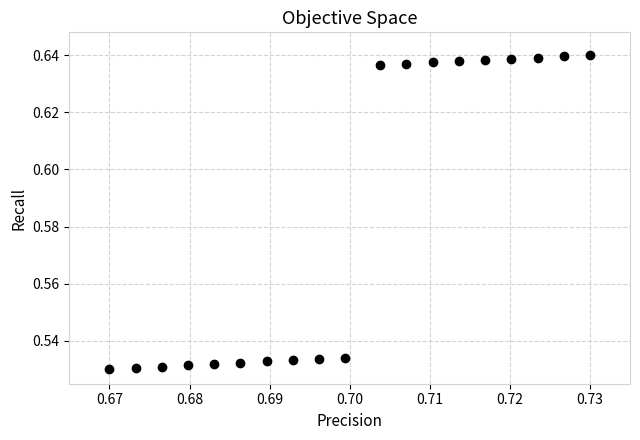

How many points are shown in the scatter plot?

19